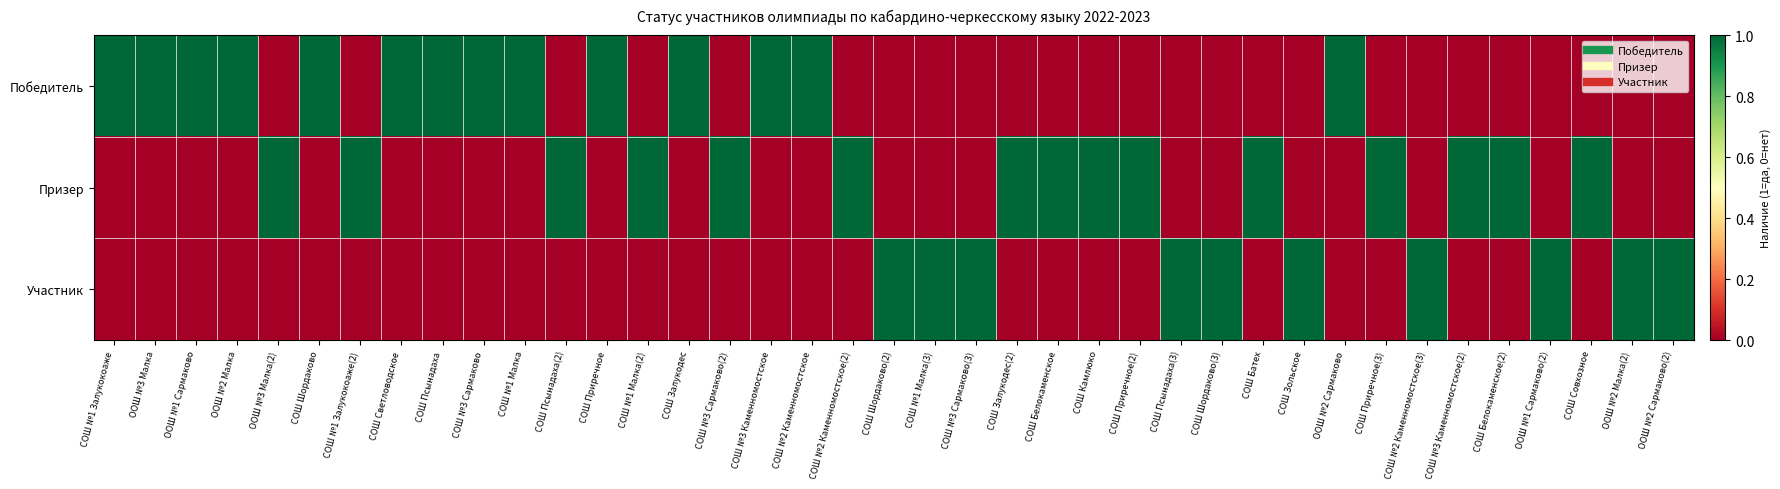

Between СОШ №2 Каменномостское and СОШ №1 Залукокоаже, which is larger?

СОШ №1 Залукокоаже